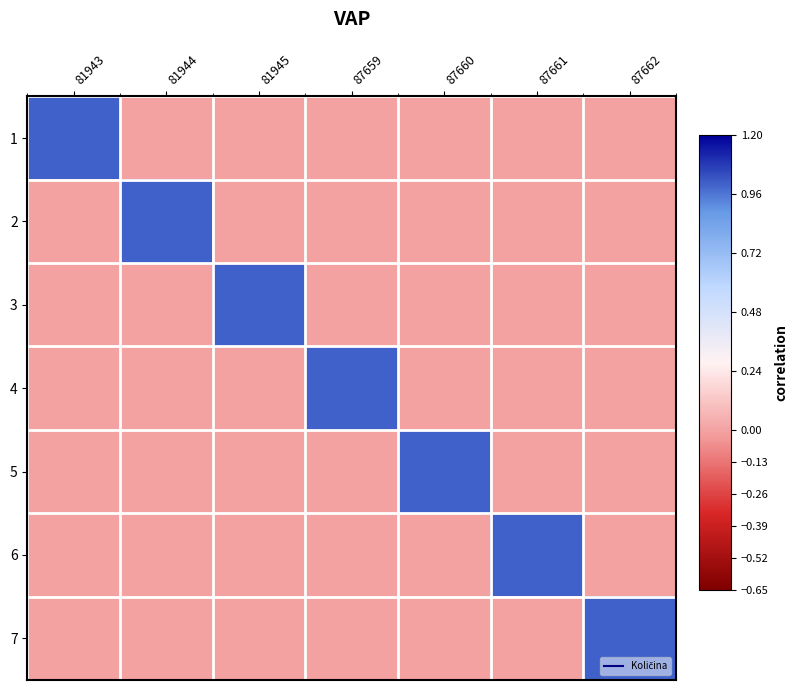

At how many categories does at least one series exceed 0?

7